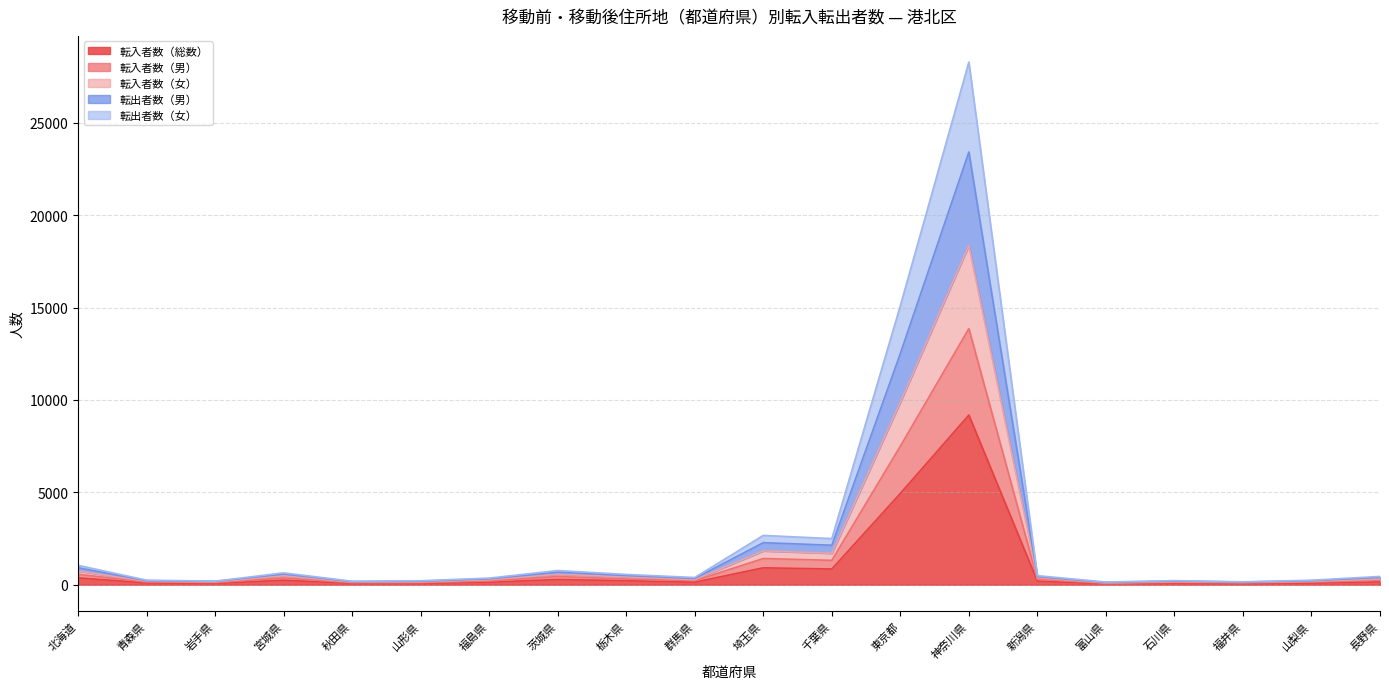

Does the chart have visible grid lines?

Yes